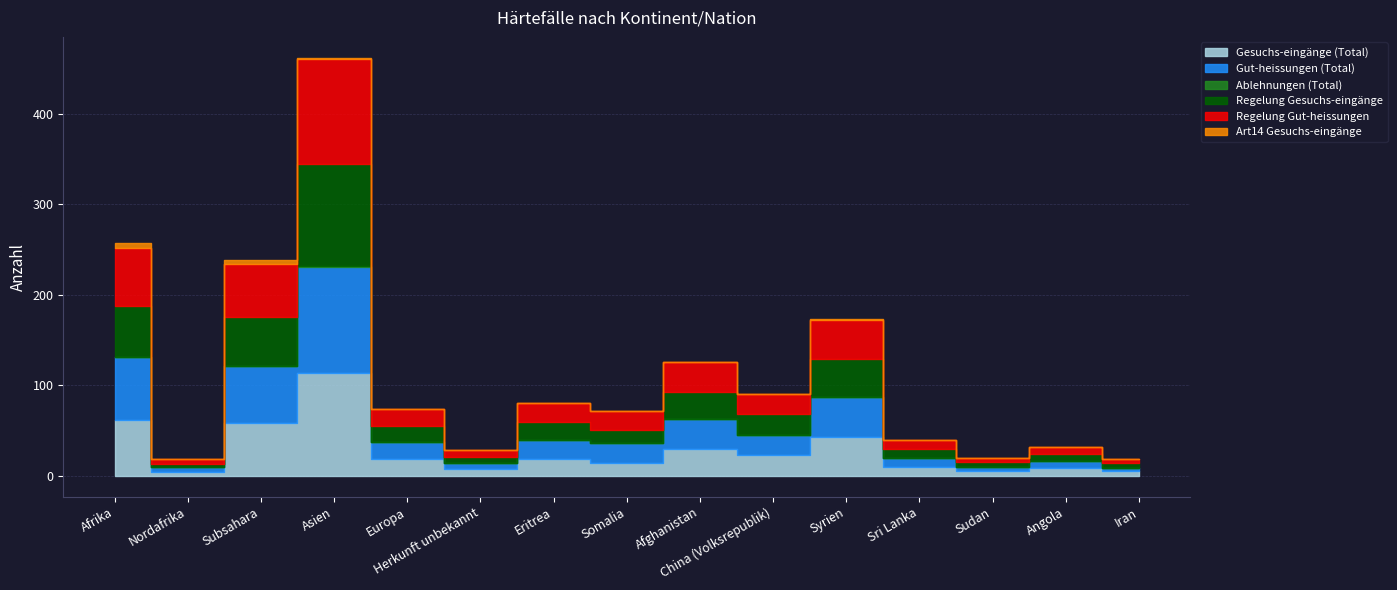

In Regelung Gut-heissungen, how many points are lower than both neighbors (excluding endpoints)?

4